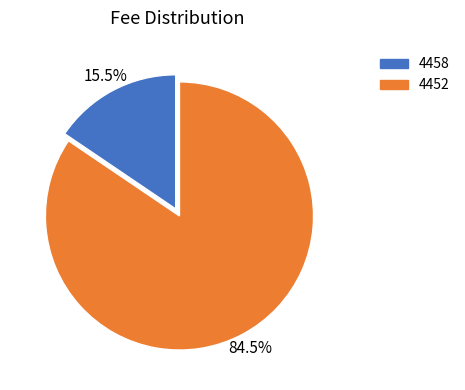

Between 4458 and 4452, which is larger?

4452